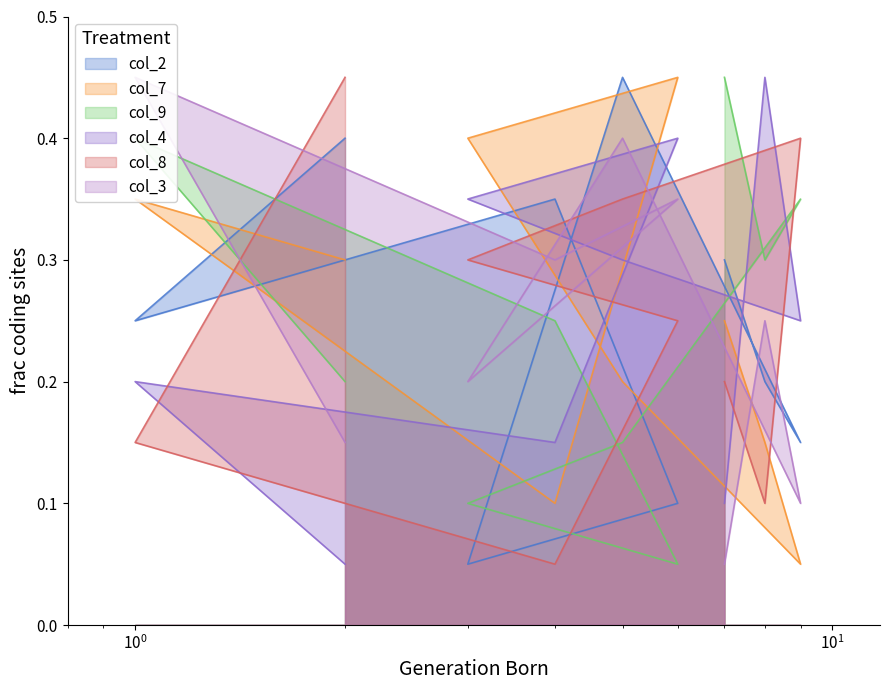

At which category does col_7 reach its first local peak?

6